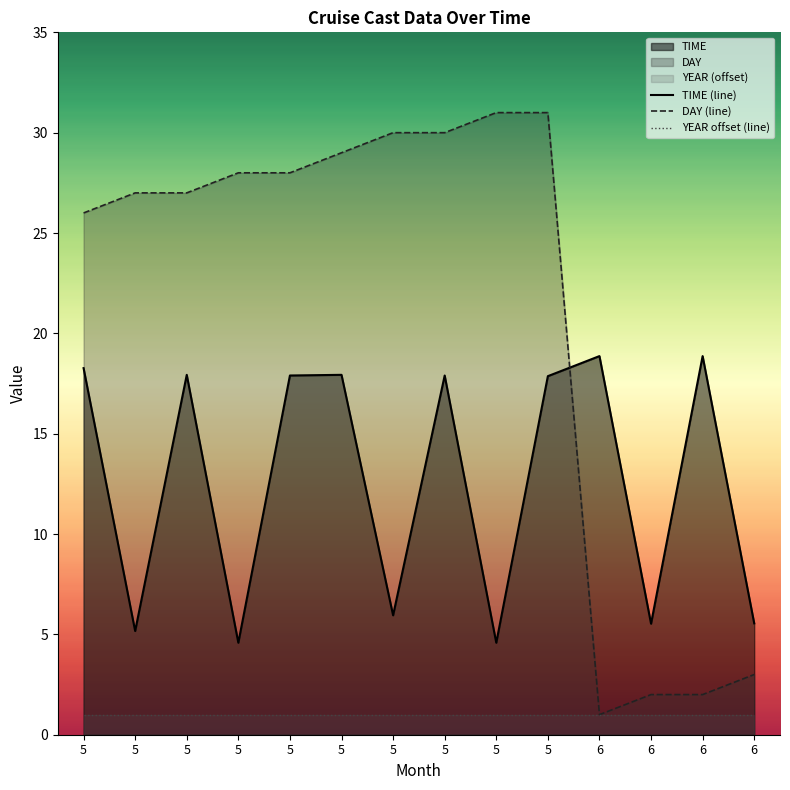

Reading left to right, extract all data points from this chart.

TIME (line): 5=18.3	5=5.2	5=17.9	5=4.6	5=17.9	5=17.9	5=6.0	5=17.9	5=4.6	5=17.9	6=18.9	6=5.5	6=18.9	6=5.5
DAY (line): 5=26.0	5=27.0	5=27.0	5=28.0	5=28.0	5=29.0	5=30.0	5=30.0	5=31.0	5=31.0	6=1.0	6=2.0	6=2.0	6=3.0
YEAR offset (line): 5=1.0	5=1.0	5=1.0	5=1.0	5=1.0	5=1.0	5=1.0	5=1.0	5=1.0	5=1.0	6=1.0	6=1.0	6=1.0	6=1.0